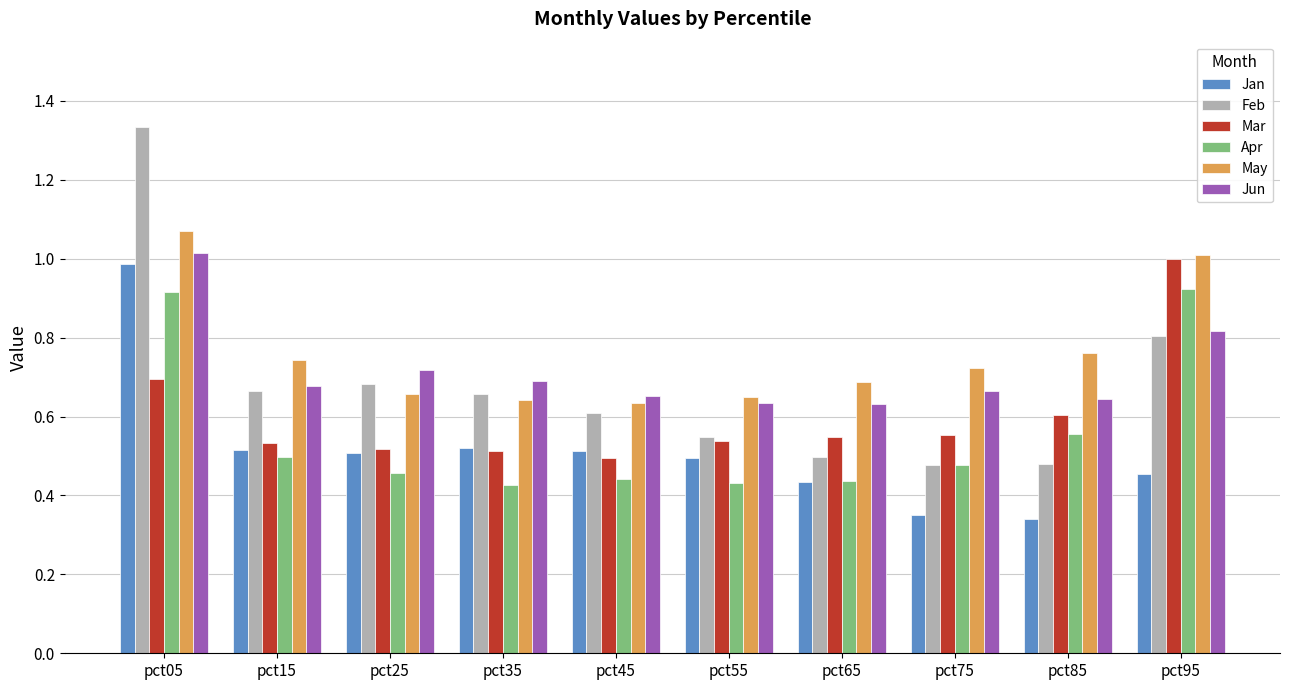

List the series in order of their overall mean, highest first.

May, Jun, Feb, Mar, Apr, Jan